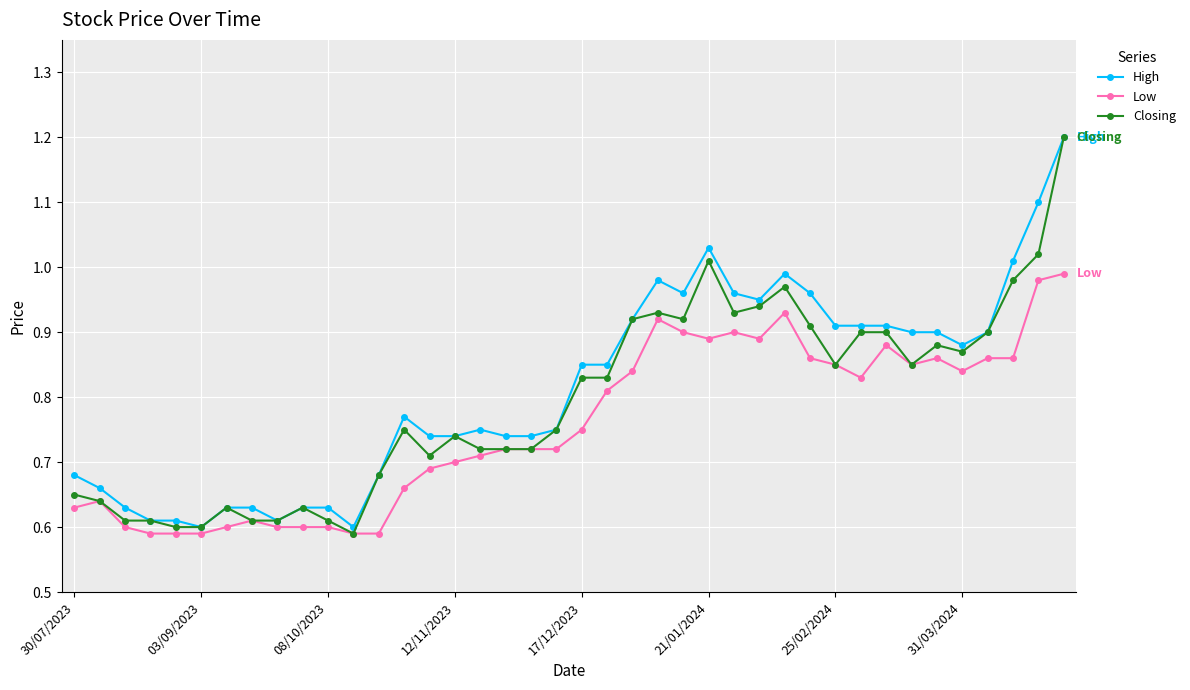

What is the sum of all Low values?

30.2